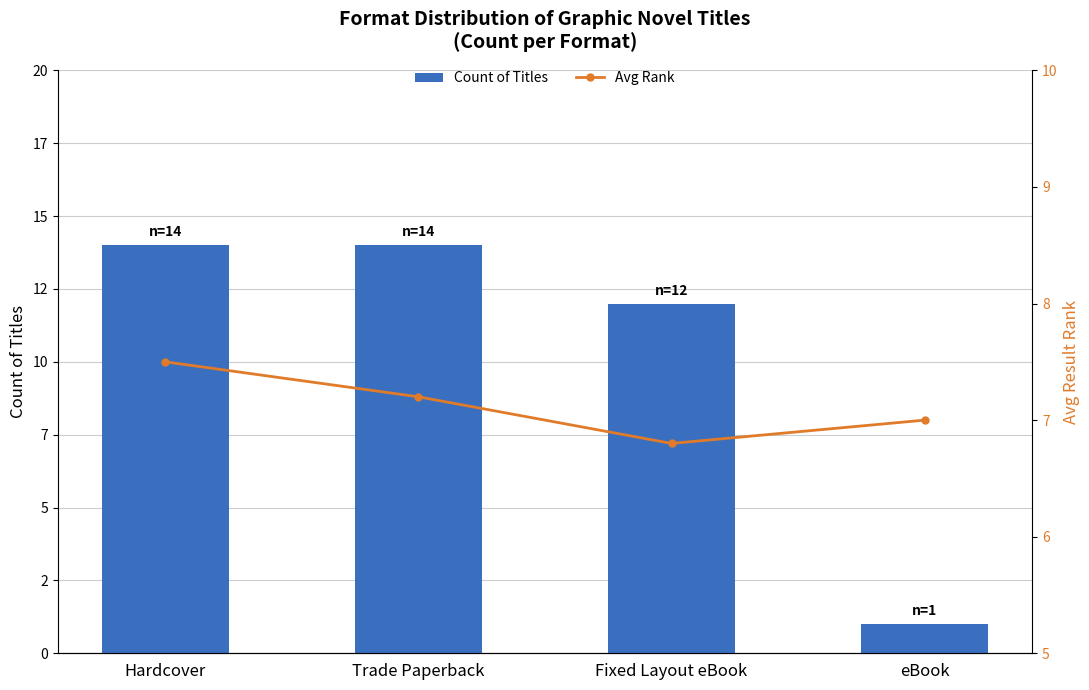

What is the label of the 3rd bar from the left?

Fixed Layout eBook